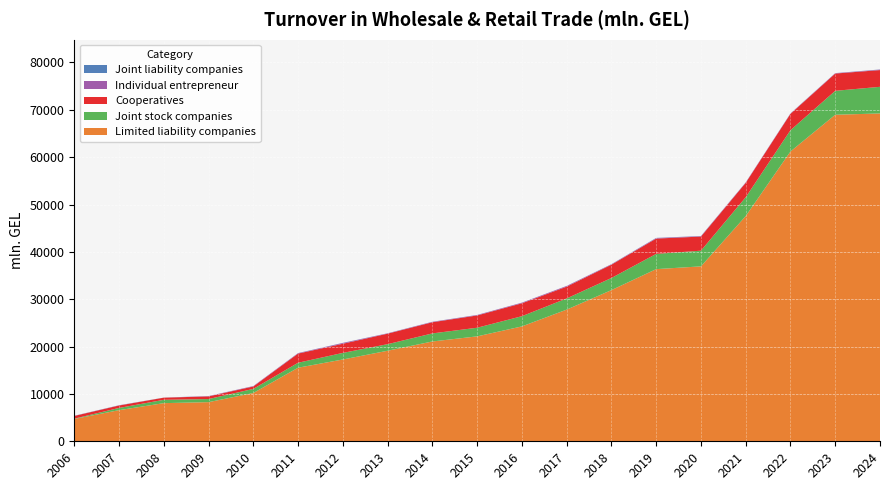

Reading left to right, transcribe all the data shown in this chart.

Limited liability companies: 4715.4	6573.9	8056.1	8266.0	10195.5	15538.9	17273.9	19120.6	21080.2	22157.9	24261.5	27804.8	31926.9	36357.2	36941.3	47559.3	61205.0	68961.0	69235.7
Joint stock companies: 62.4	468.6	702.6	656.2	866.7	1048.5	1393.8	1391.2	1701.5	1823.2	2156.2	2361.0	2558.2	3218.9	3310.9	3980.0	4494.1	5053.5	5623.4
Cooperatives: 573.5	514.7	451.9	558.6	514.5	1936.4	1934.3	2219.0	2360.6	2592.9	2725.9	2495.1	2810.1	3232.9	2983.5	3040.4	3453.2	3649.0	3535.0
Individual entrepreneur: 19.9	31.7	0.0	59.0	80.9	92.4	161.1	67.8	84.4	97.0	127.7	145.8	84.2	114.4	87.9	82.5	75.3	73.0	102.8
Joint liability companies: 23.4	22.8	18.3	14.8	10.0	18.2	22.5	16.4	18.9	15.7	10.0	5.7	27.6	29.1	29.0	13.5	16.8	15.8	27.1